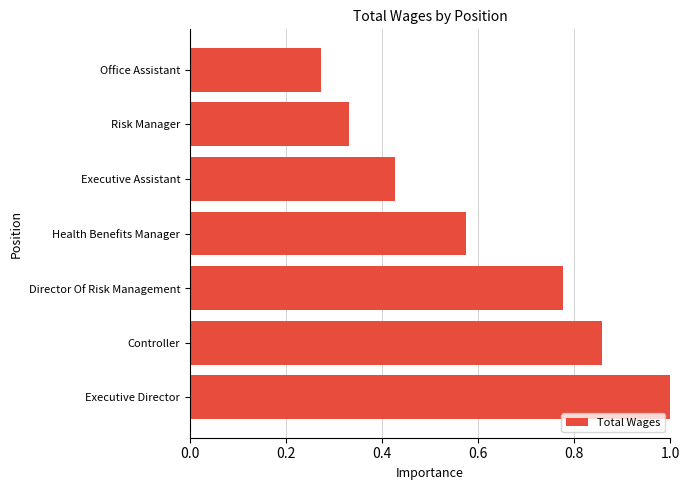

What is the difference between the maximum and minimum values?

0.7